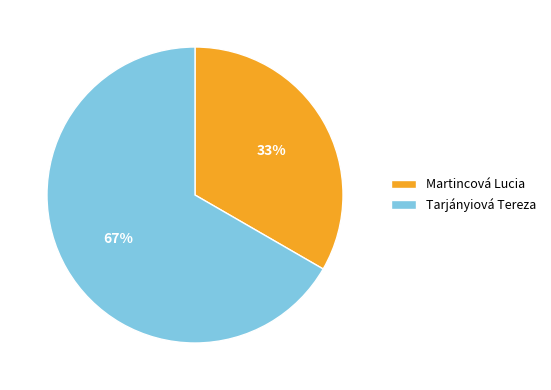

To the nearest percent, what is the average slice percentage?

50%